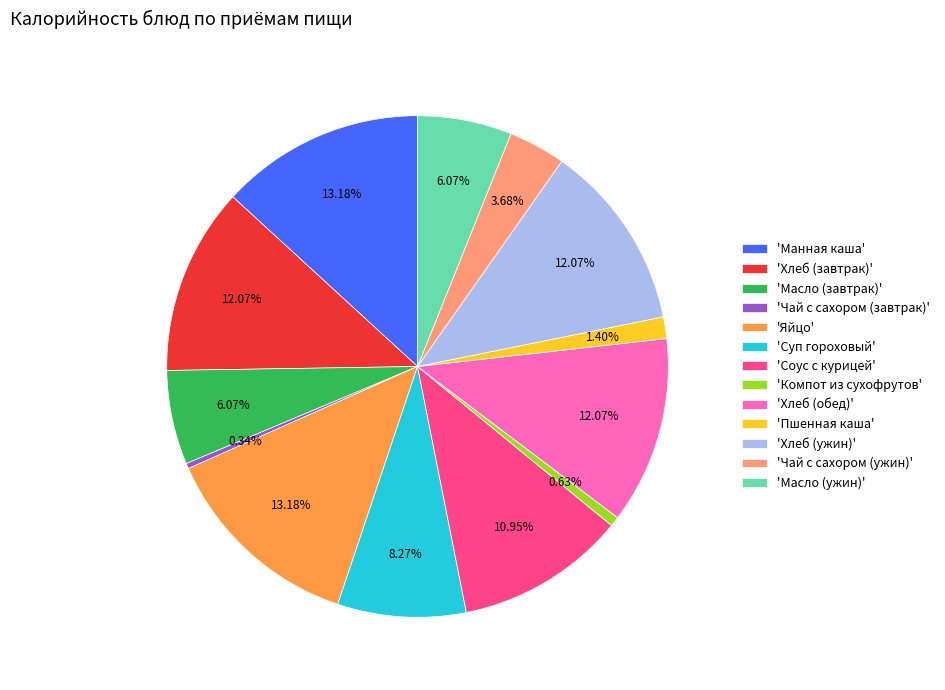

Between 'Суп гороховый' and 'Яйцо', which is larger?

'Яйцо'